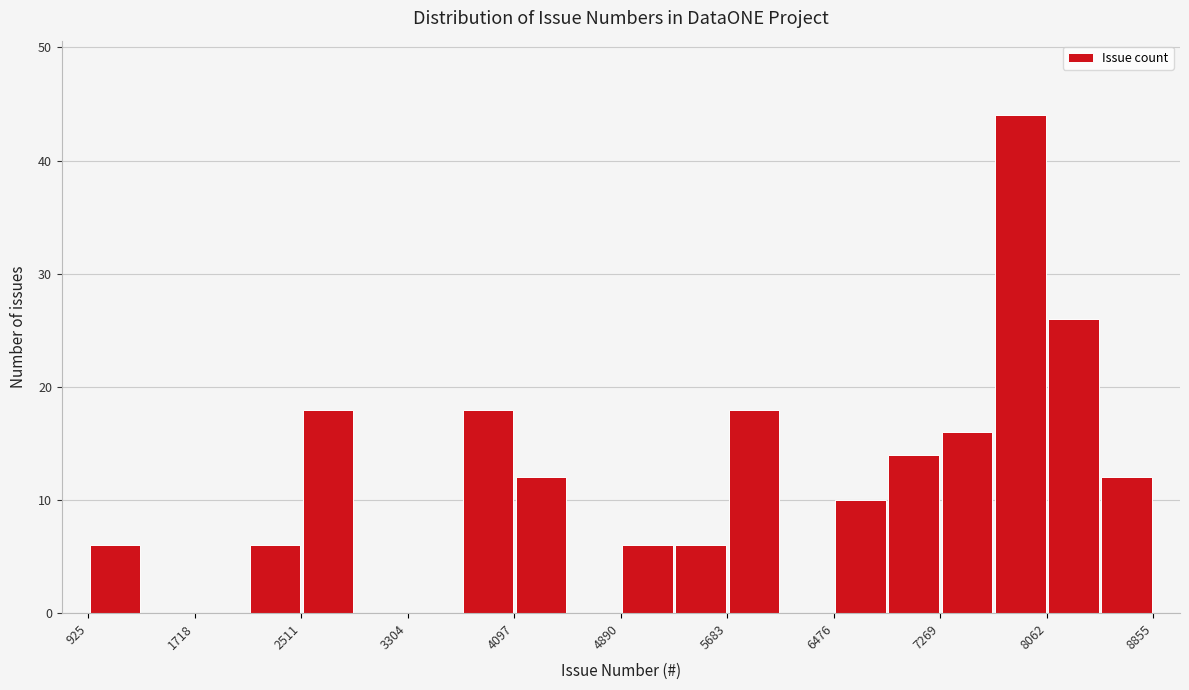

Around what value on the x-axis is the tallest bar? Give the approximate position of its centre, as read against the axis.

7900